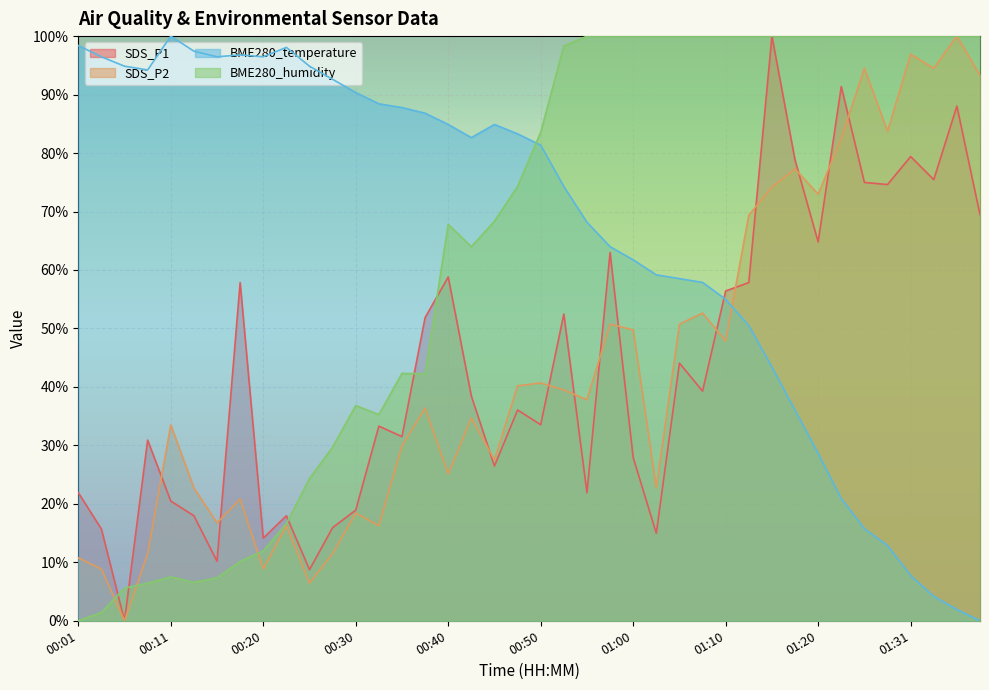

What is the difference between the maximum and minimum values in the BME280_temperature series?

100.0